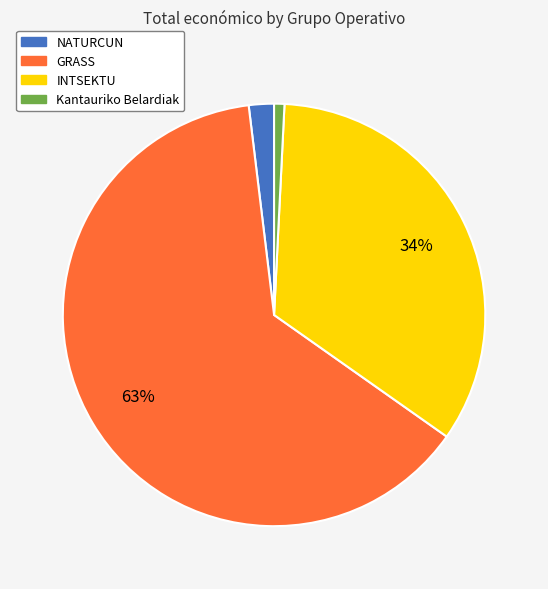

To the nearest percent, what is the combined percentage of INTSEKTU and GRASS?

97%